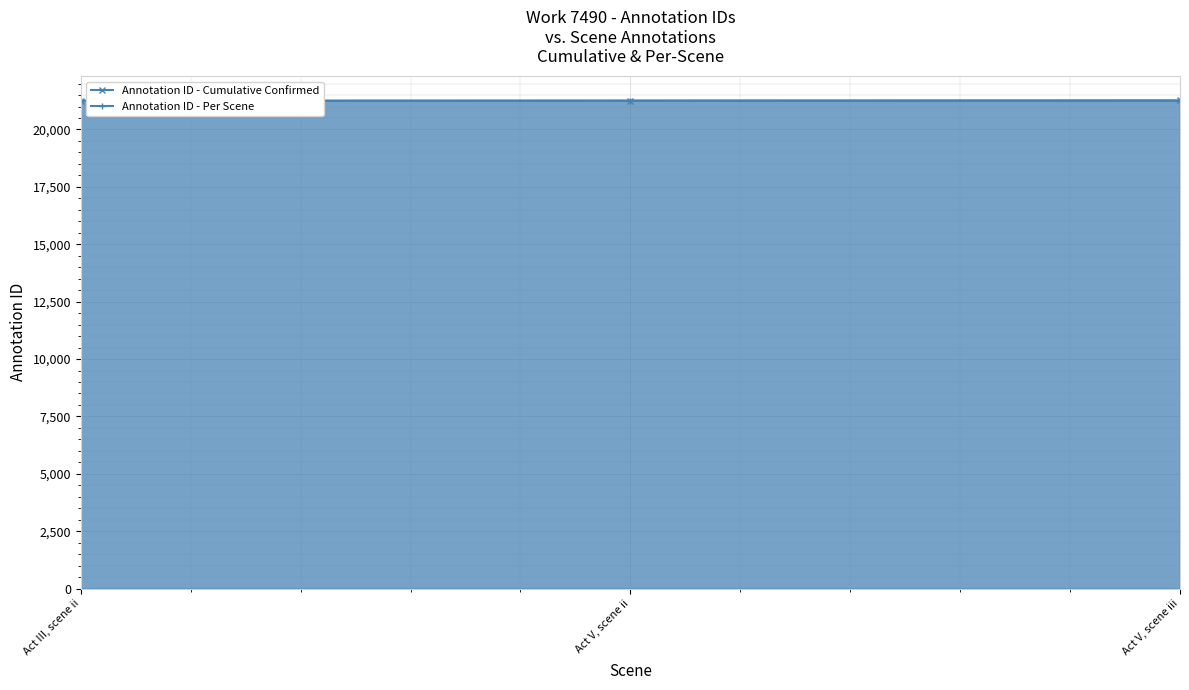

What value does the Annotation ID - Cumulative Confirmed series have at Act V, scene ii?

21256